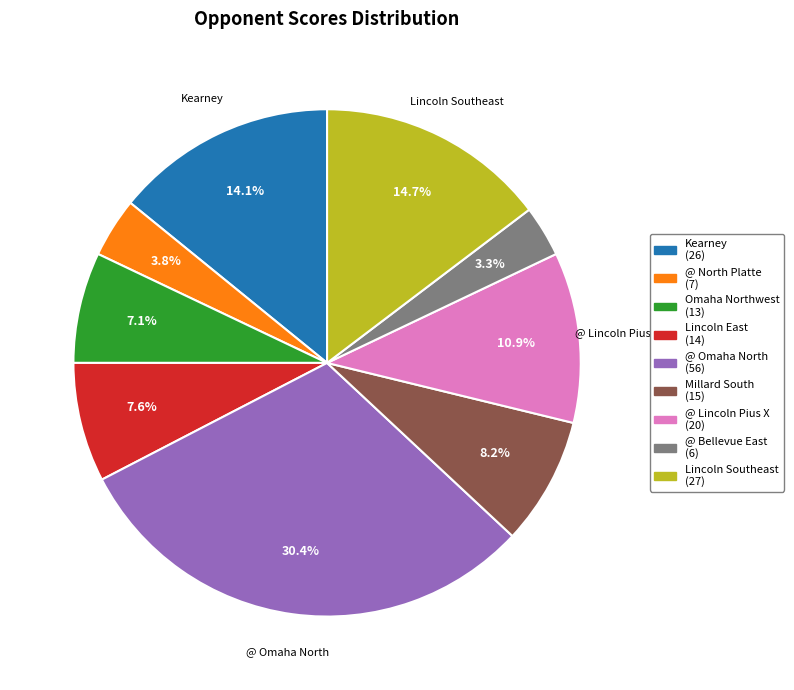

Is it true that @ North Platte is 4% of the pie?

True